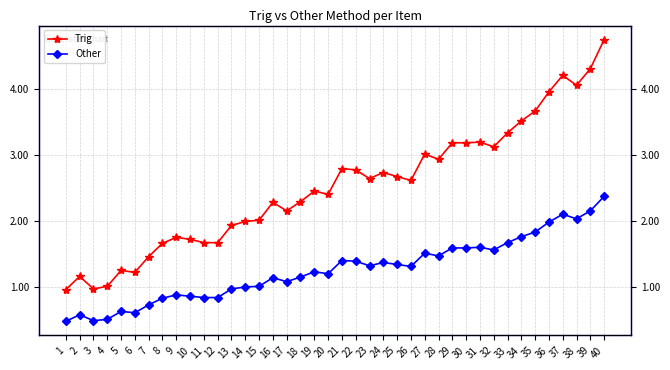

Which has a higher value, 9 or 36?

36